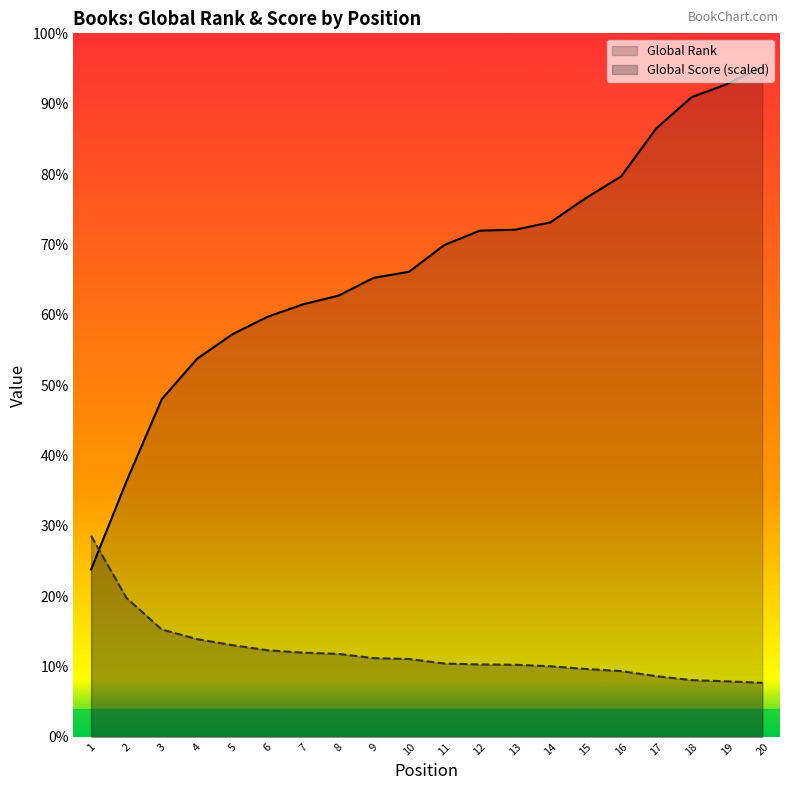

What is the difference between the Global Rank values at 16 and 9?

318.0